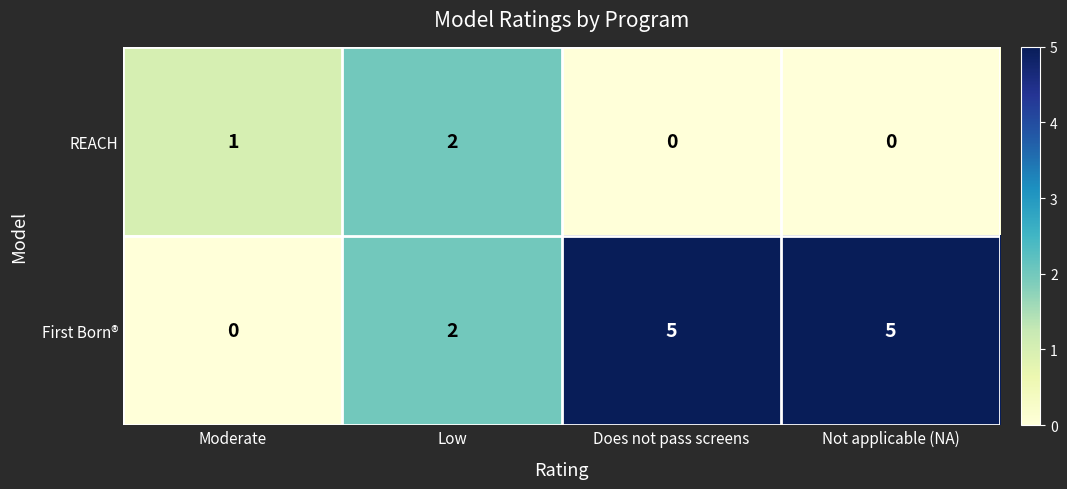

Which series changed the most between Moderate and Does not pass screens?

First Born®